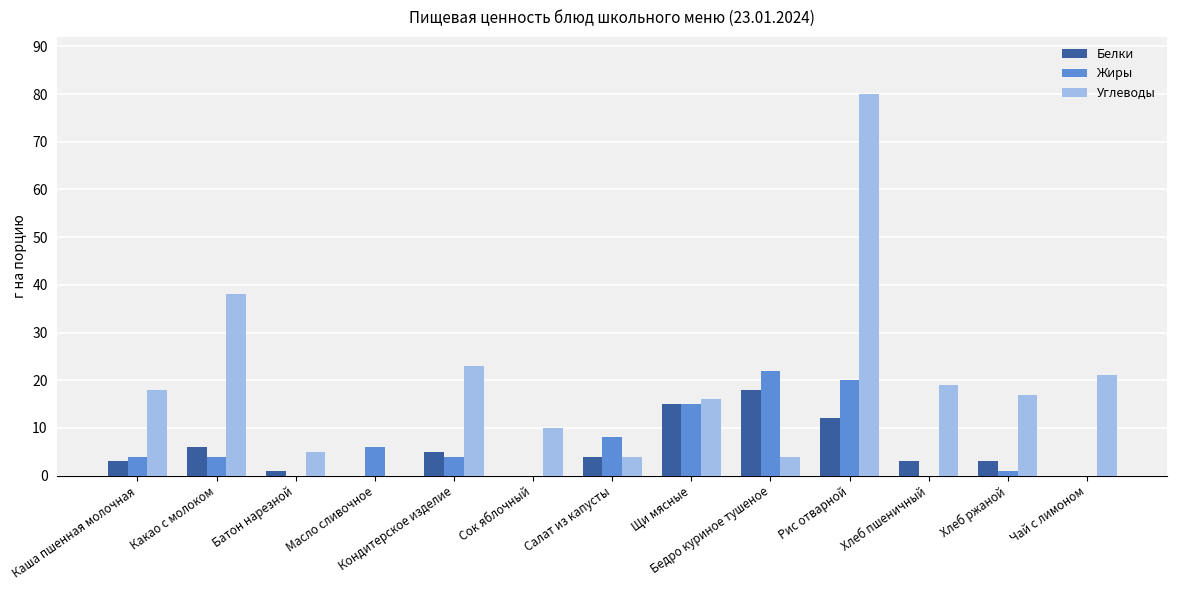

Does the chart contain stacked bars?

No